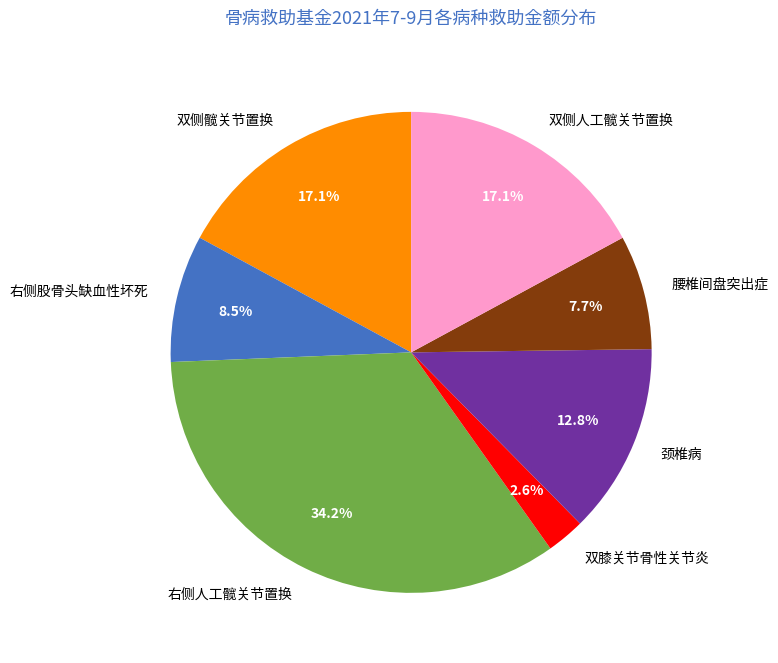

Does any single category account for the majority?

No